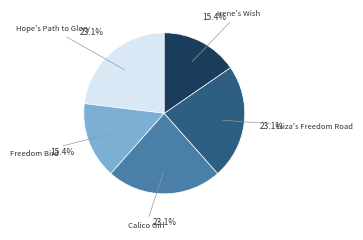

How many segments does this pie chart have?

5